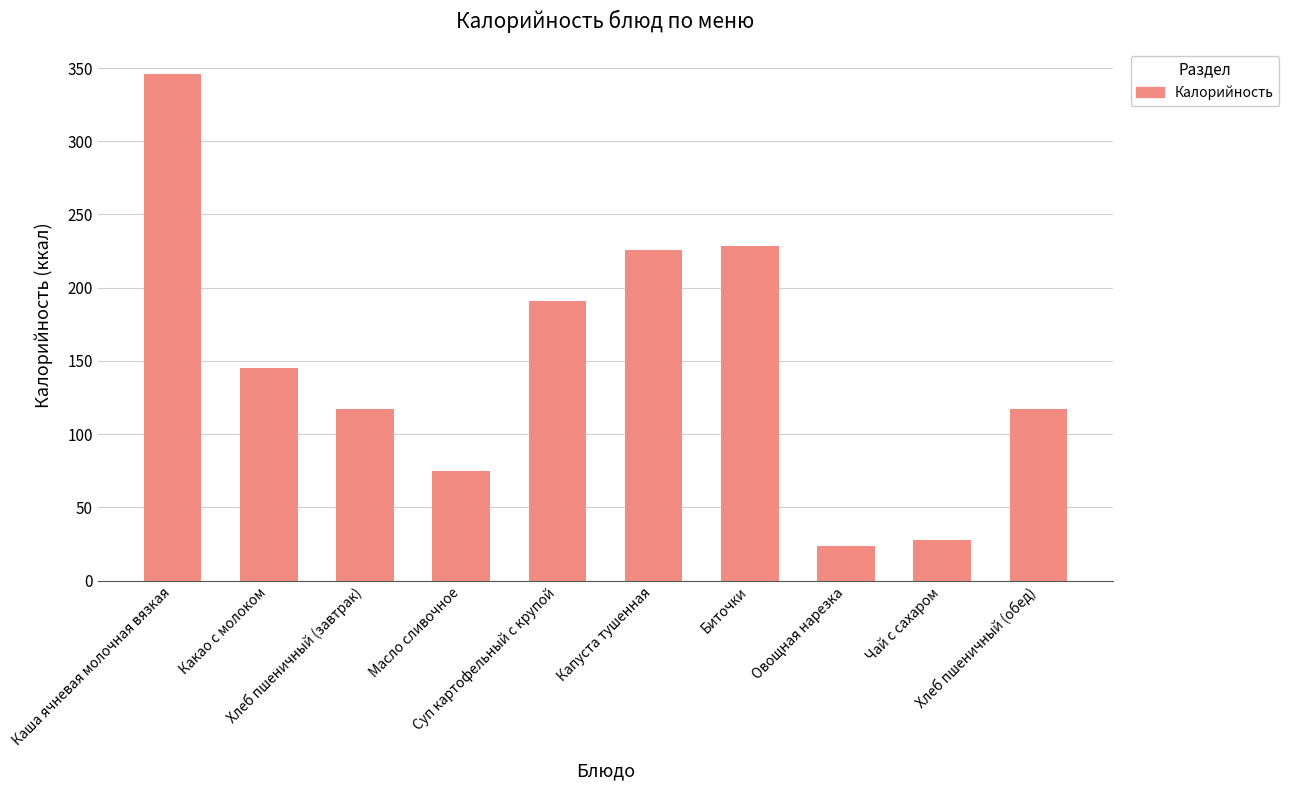

What is the difference between the maximum and minimum values?

321.6